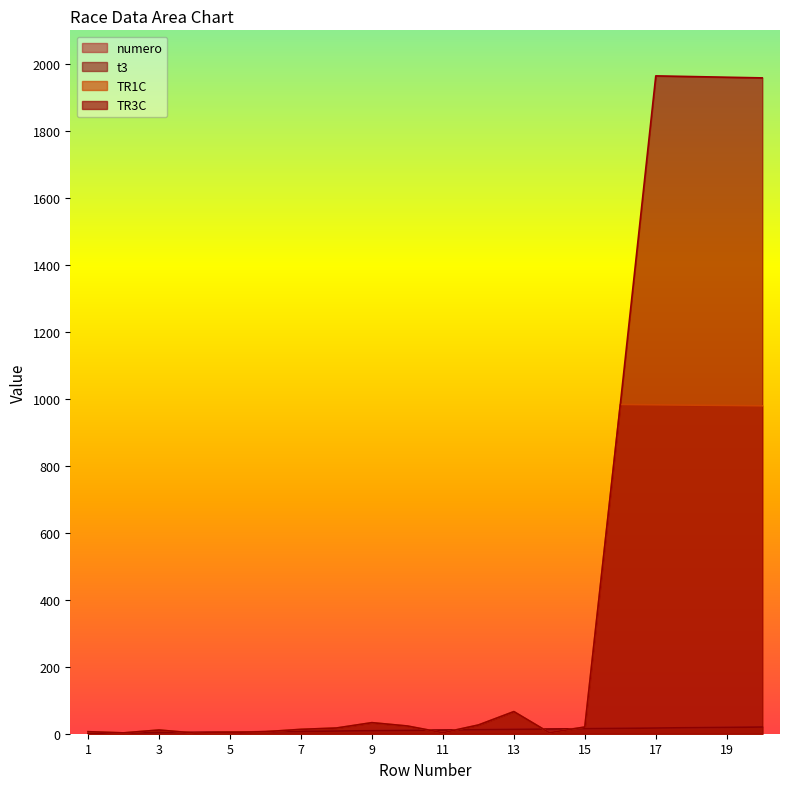

What is the value of the TR3C point at the 13th from the left?

66.0